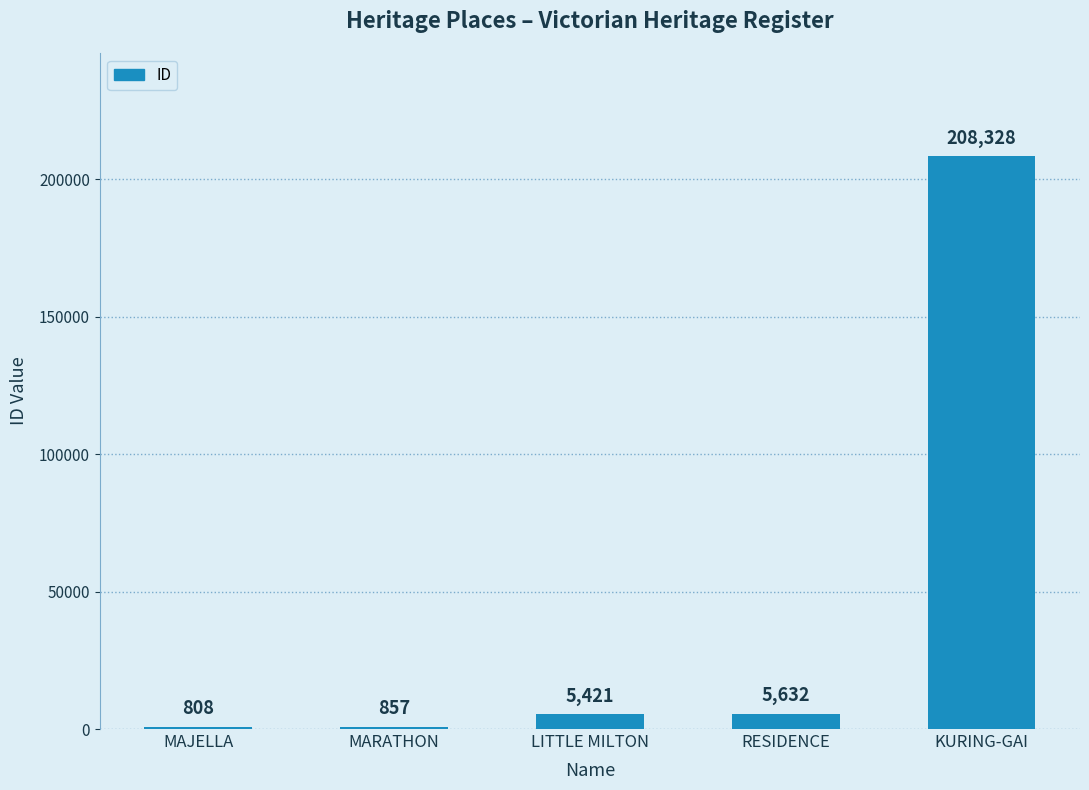

The chart shows a value of 5632 at RESIDENCE. True or false?

True